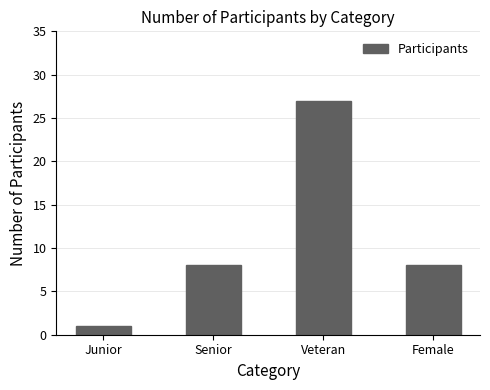

Reading left to right, list all the values displayed in this chart.

Junior=1	Senior=8	Veteran=27	Female=8